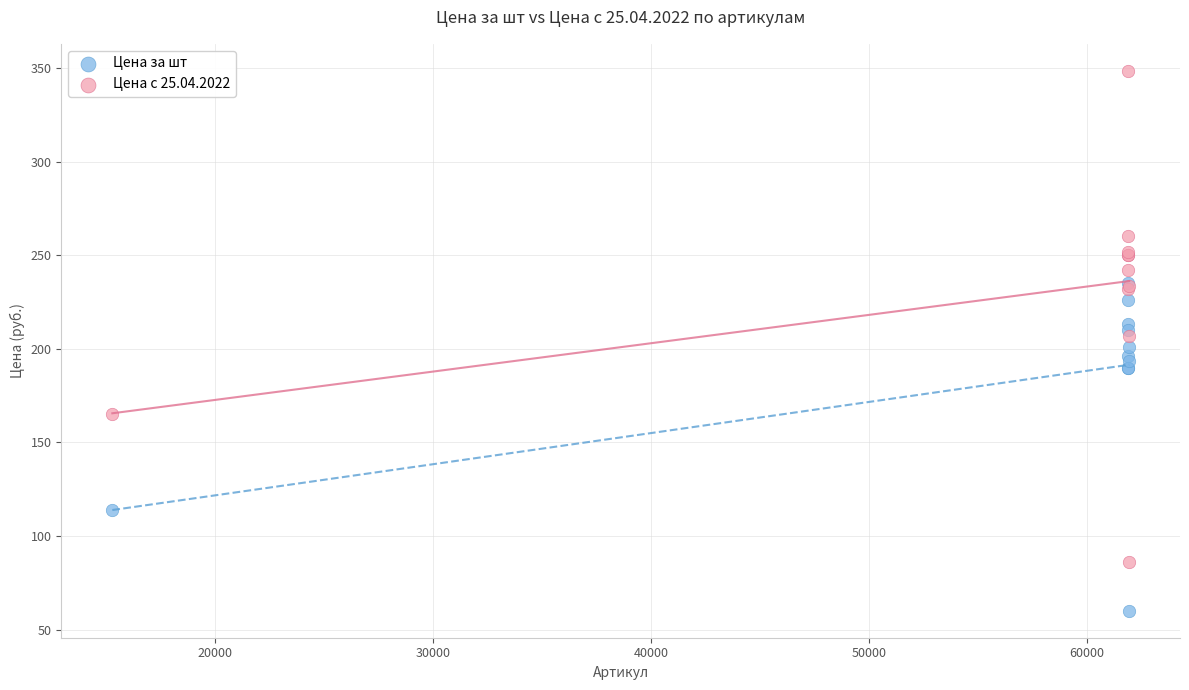

Which series has the largest Y range (max minus min)?

Цена с 25.04.2022